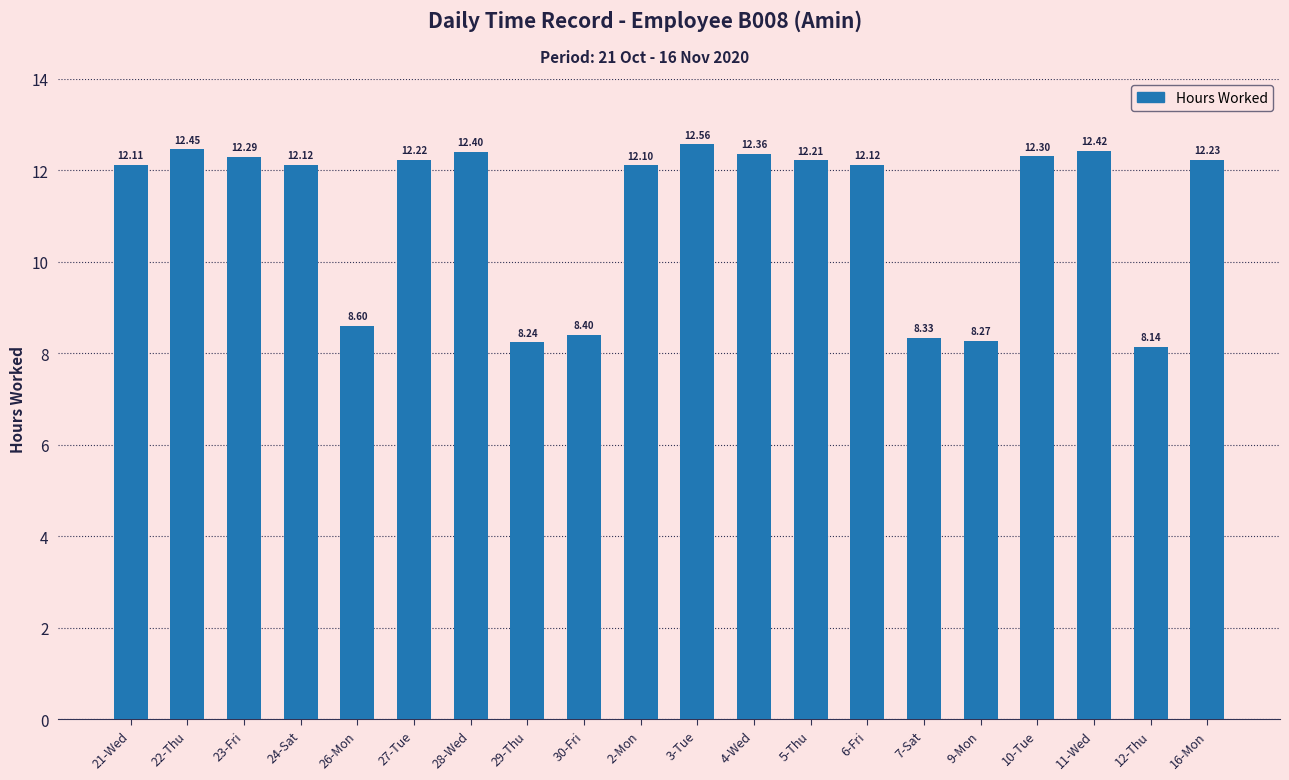

How many values are below 12?

6